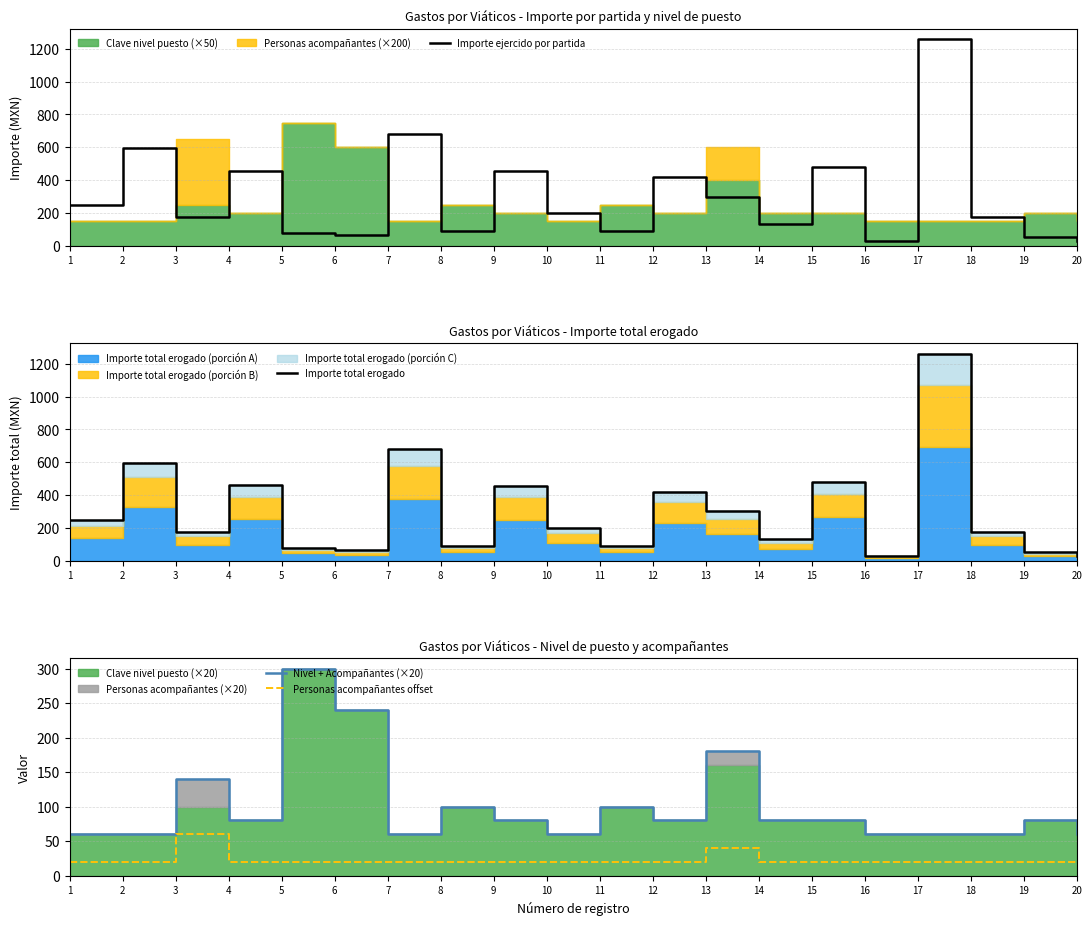

At which label is Nivel + Acompañantes (×20) closest to 180?

13